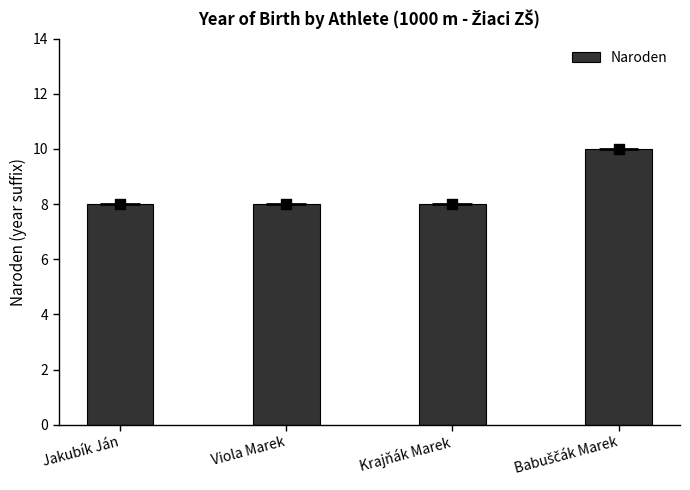

What is the ratio of the value at Jakubík Ján to the value at Babuščák Marek?

0.8